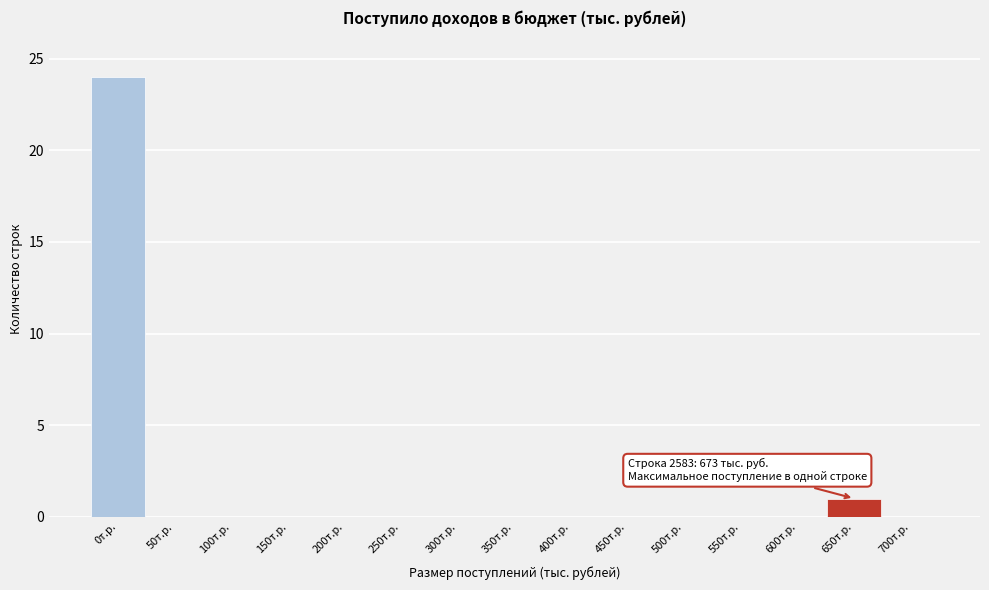

Reading left to right, list all the values displayed in this chart.

0т.р.=24	50т.р.=0	100т.р.=0	150т.р.=0	200т.р.=0	250т.р.=0	300т.р.=0	350т.р.=0	400т.р.=0	450т.р.=0	500т.р.=0	550т.р.=0	600т.р.=0	650т.р.=1	700т.р.=0